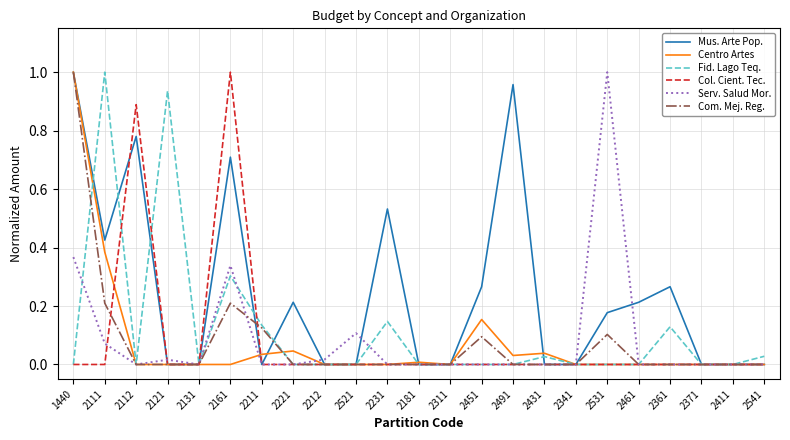

Which series changed the most between 2431 and 2361?

Mus. Arte Pop.